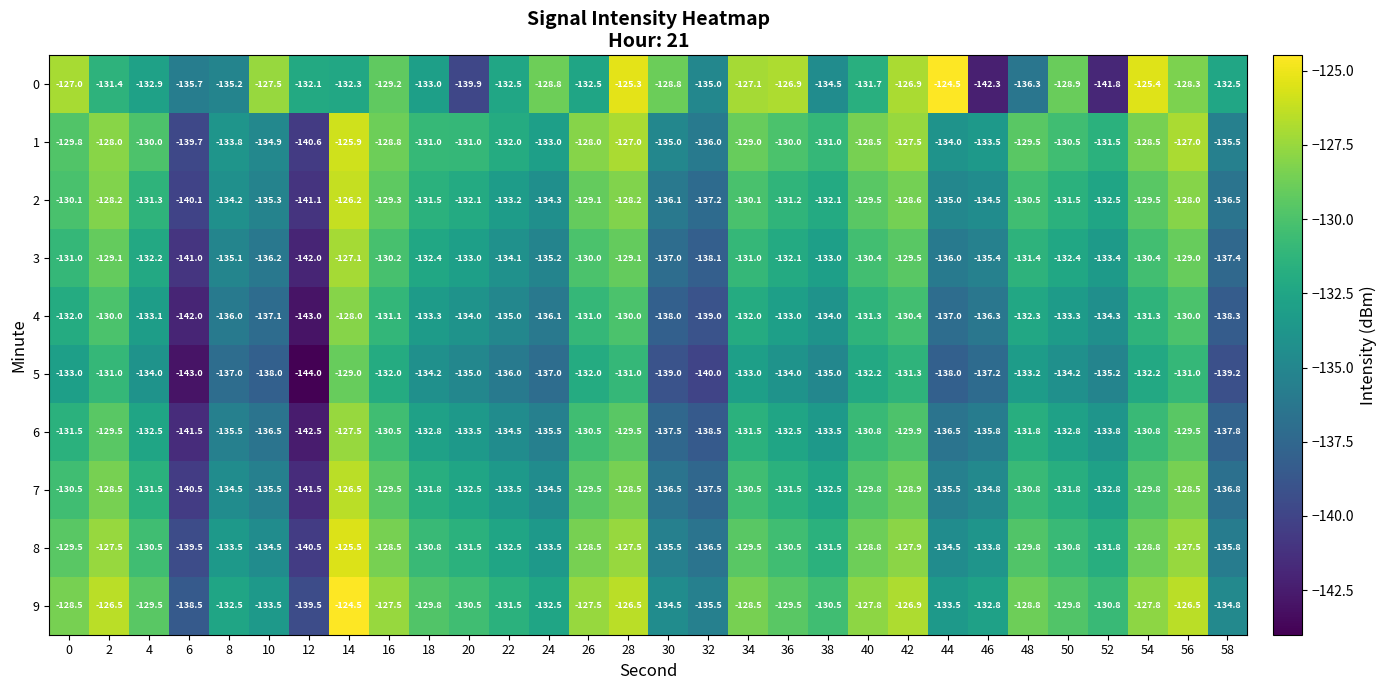

How many categories are shown in the chart?

30